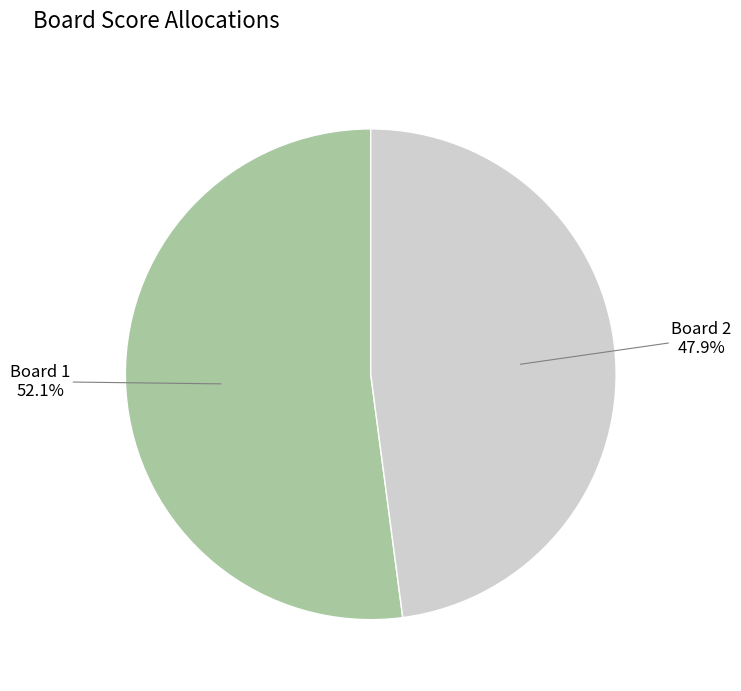

What is the smallest slice in the pie chart?

Board 2